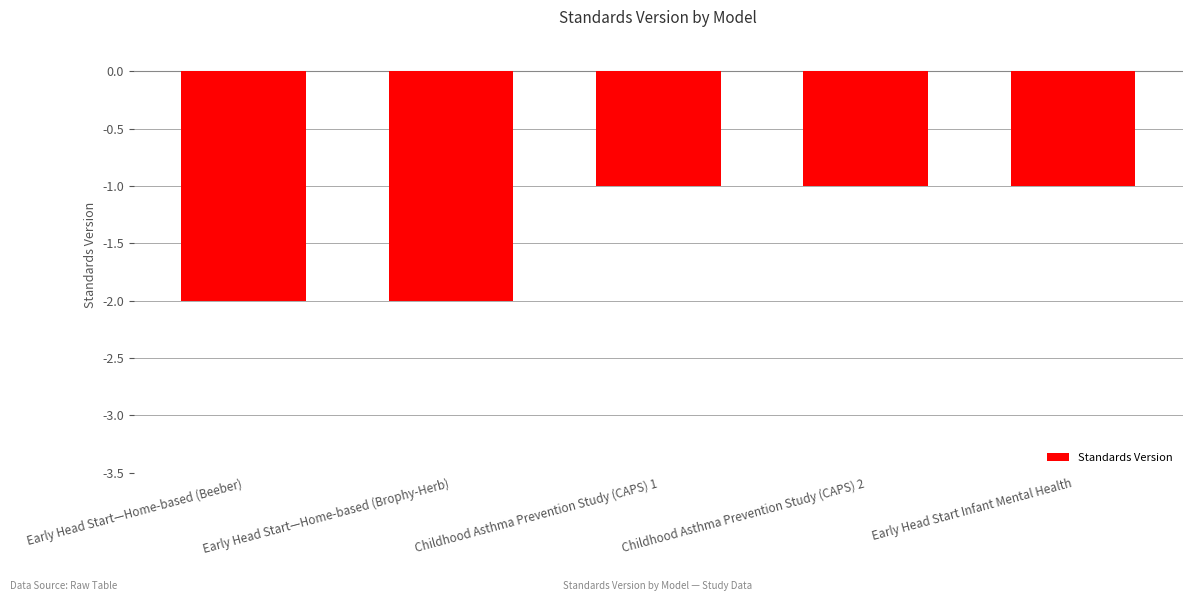

Reading left to right, list all the values displayed in this chart.

-2	-2	-1	-1	-1